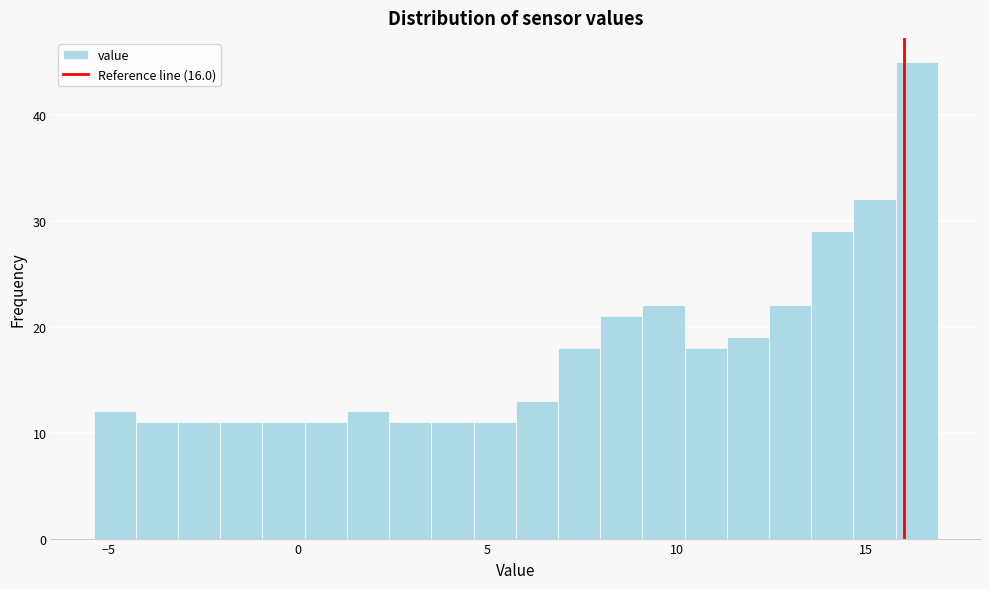

Read against the x-axis, roughly where is the centre of the tallest bar?

16.5